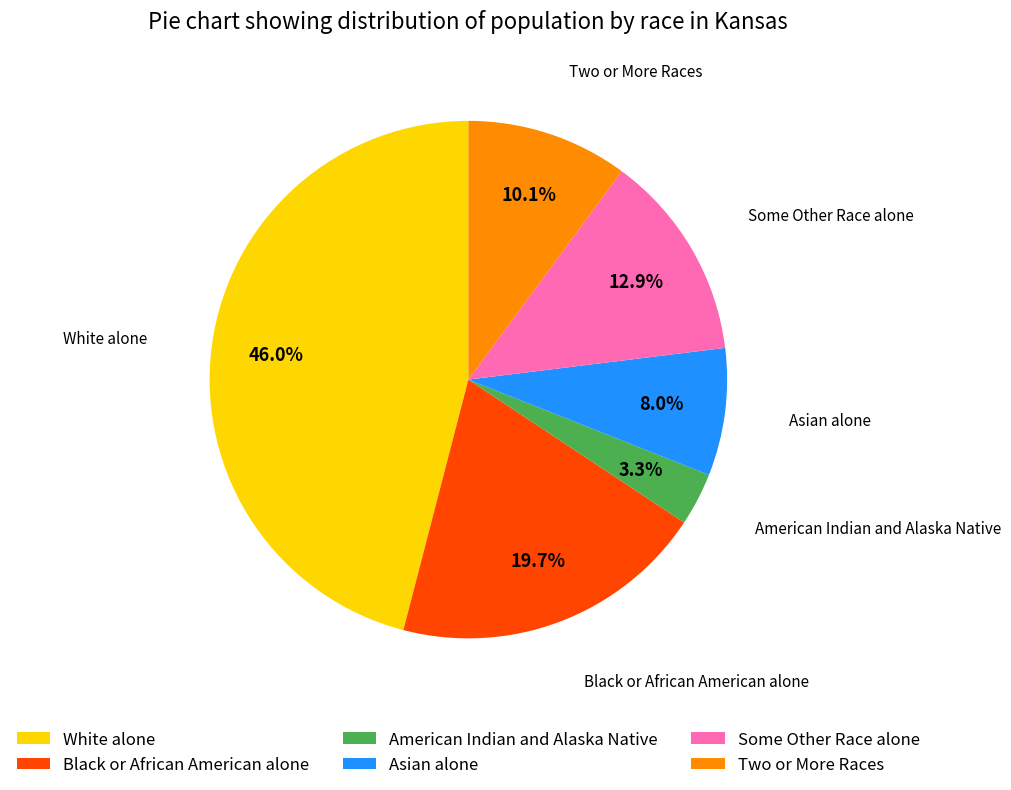

Combined, what portion of the pie is Asian alone and Some Other Race alone?

20.9%